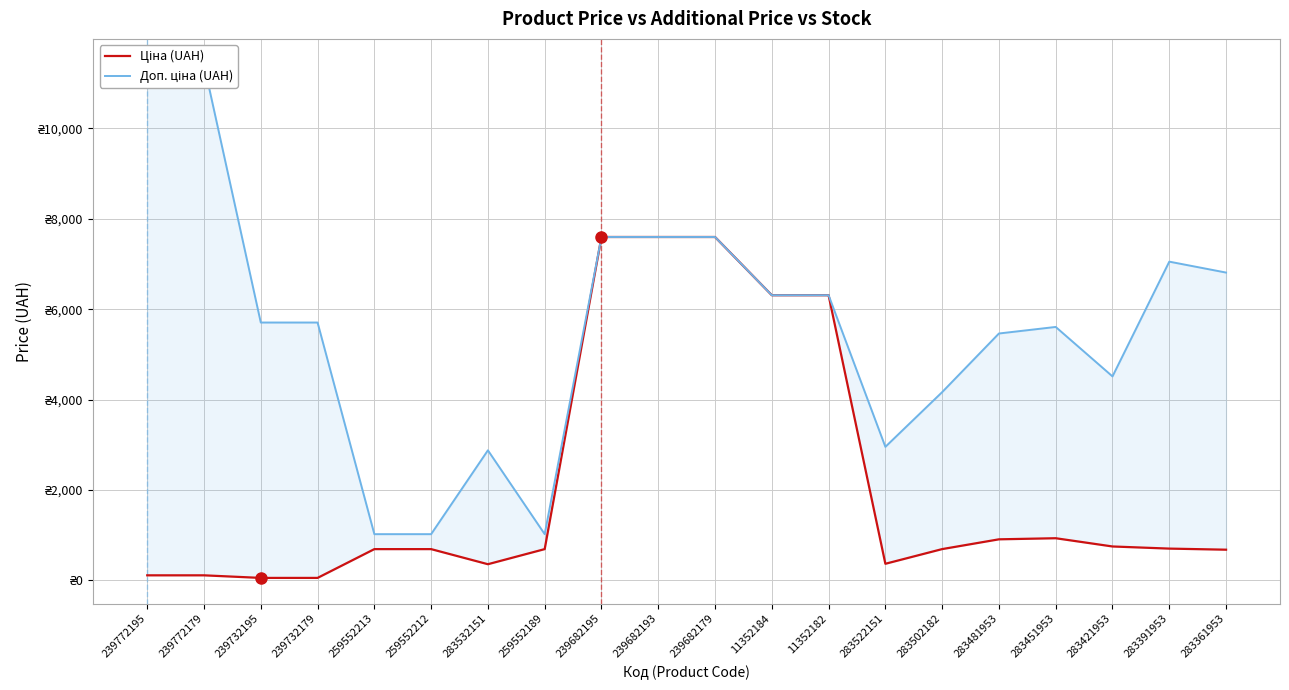

Which has a higher value, 283421953 or 239682195?

239682195